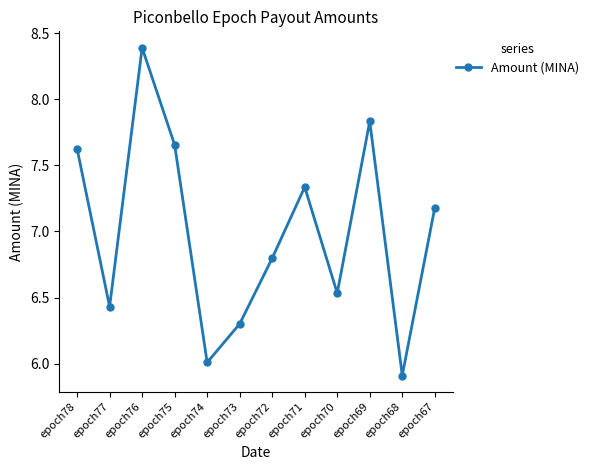

What is the average value?

7.0